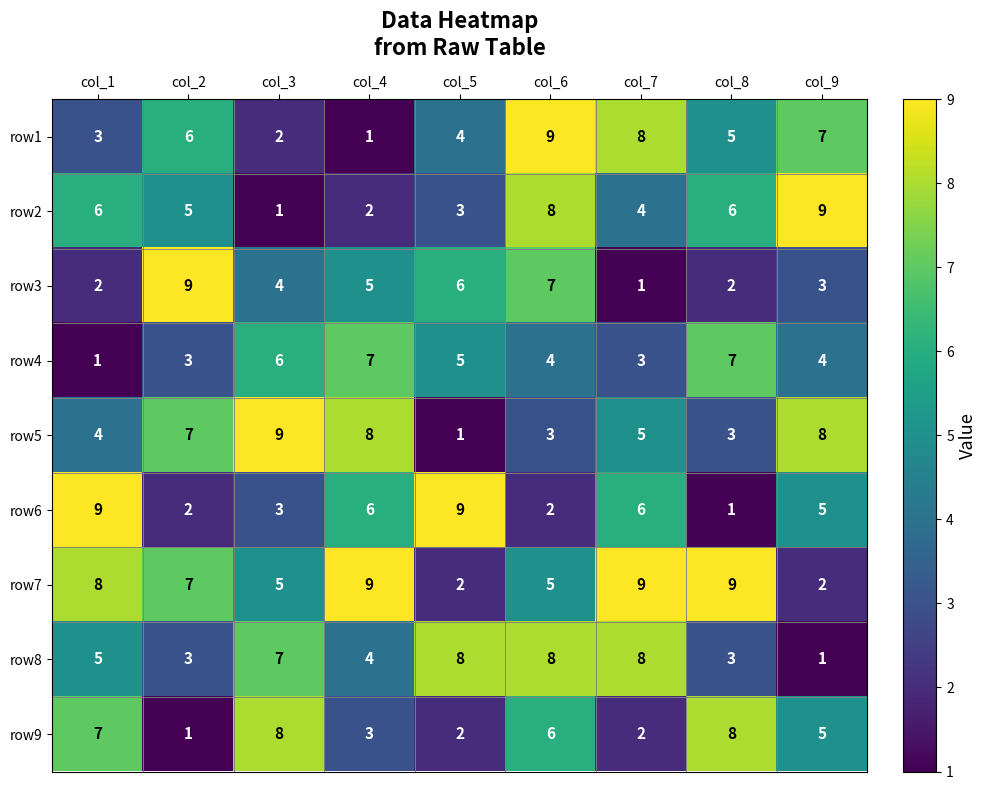

What is the greatest value displayed?

9